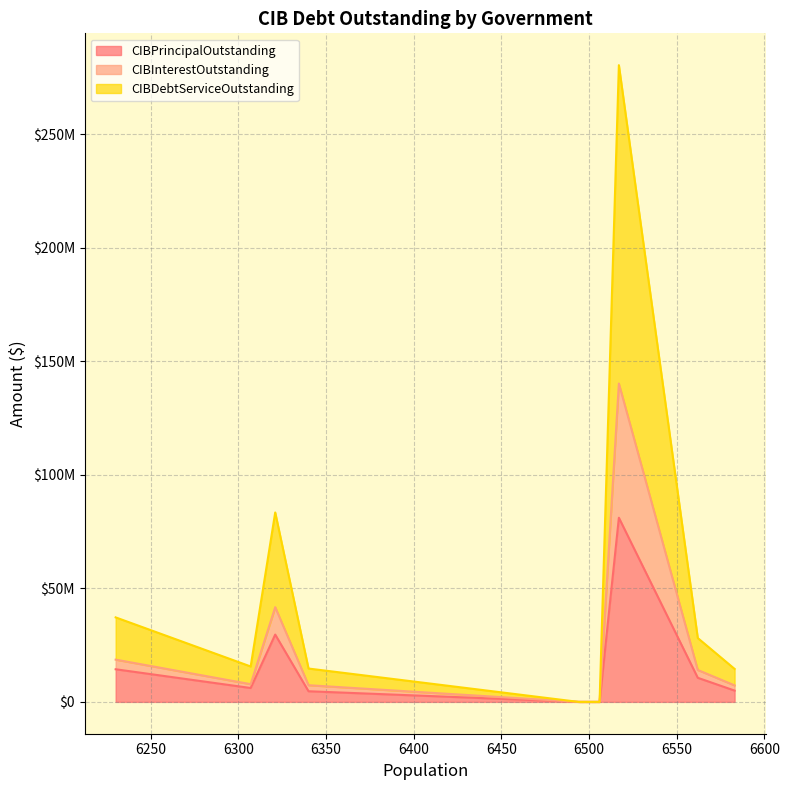

What is the difference between the maximum and minimum values in the CIBDebtServiceOutstanding series?

140169374.8